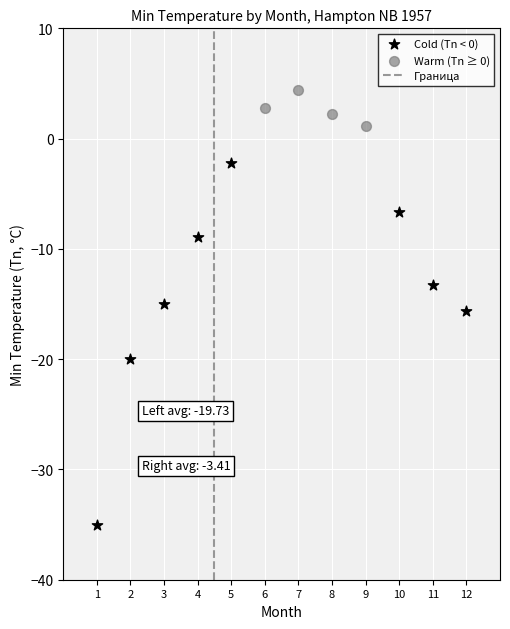

Which series contains the highest Y value?

Warm (Tn ≥ 0)